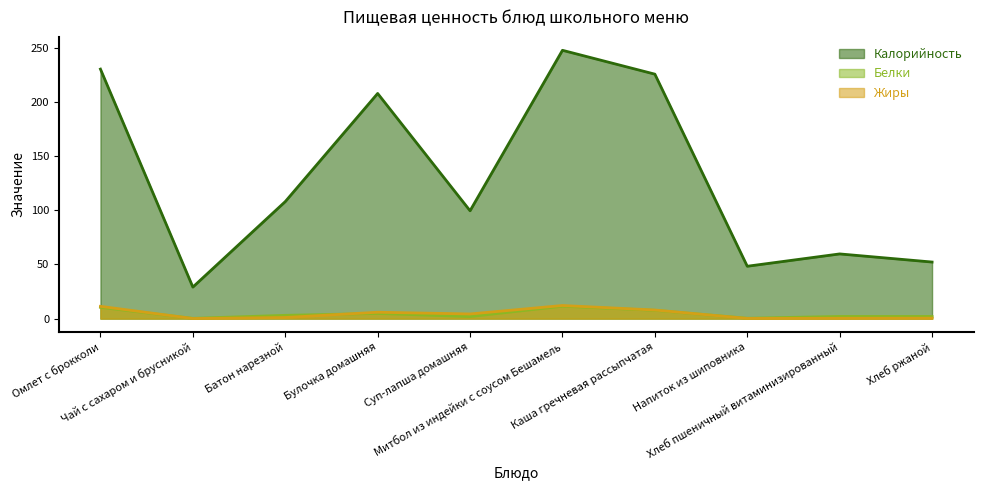

True or false: Калорийность and Белки cross at least once.

False